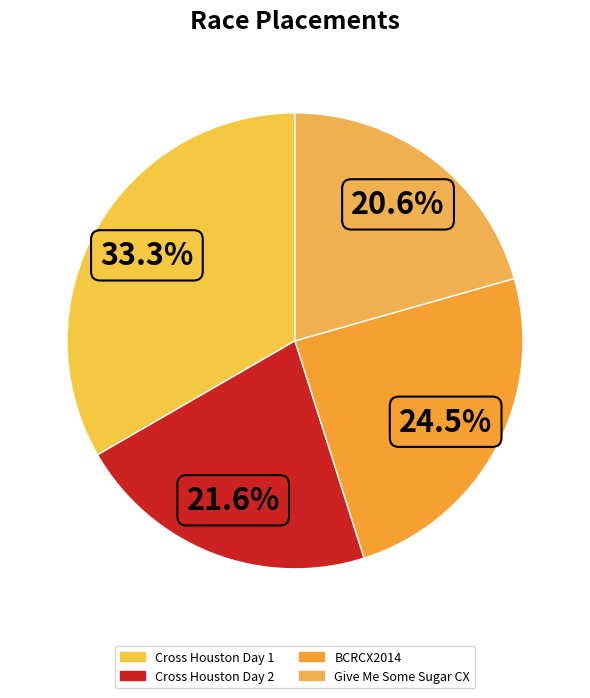

Is there a majority slice in this chart?

No